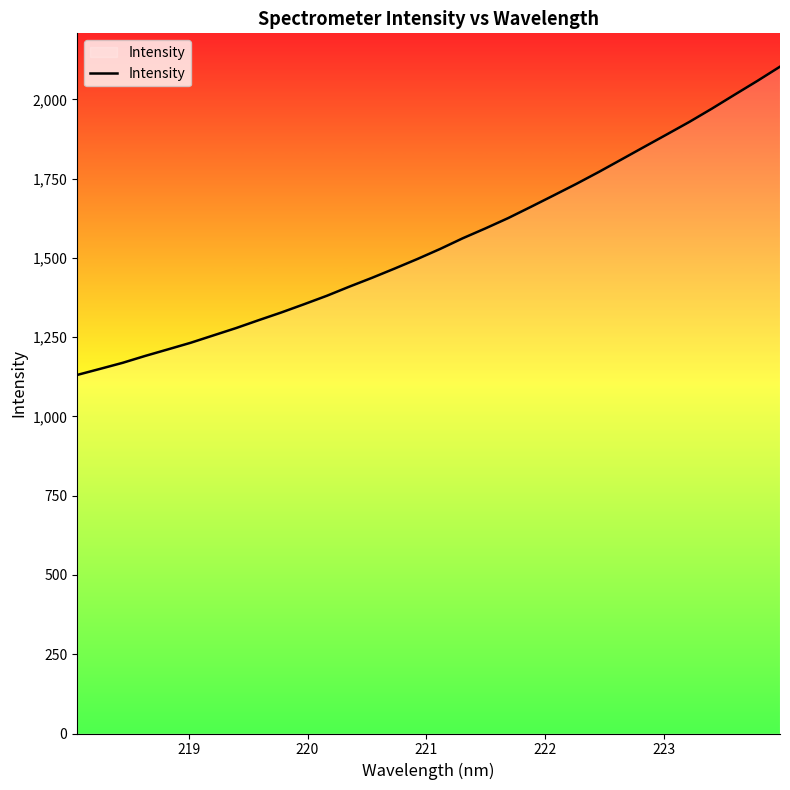

What is the difference between the maximum and minimum values?

972.3